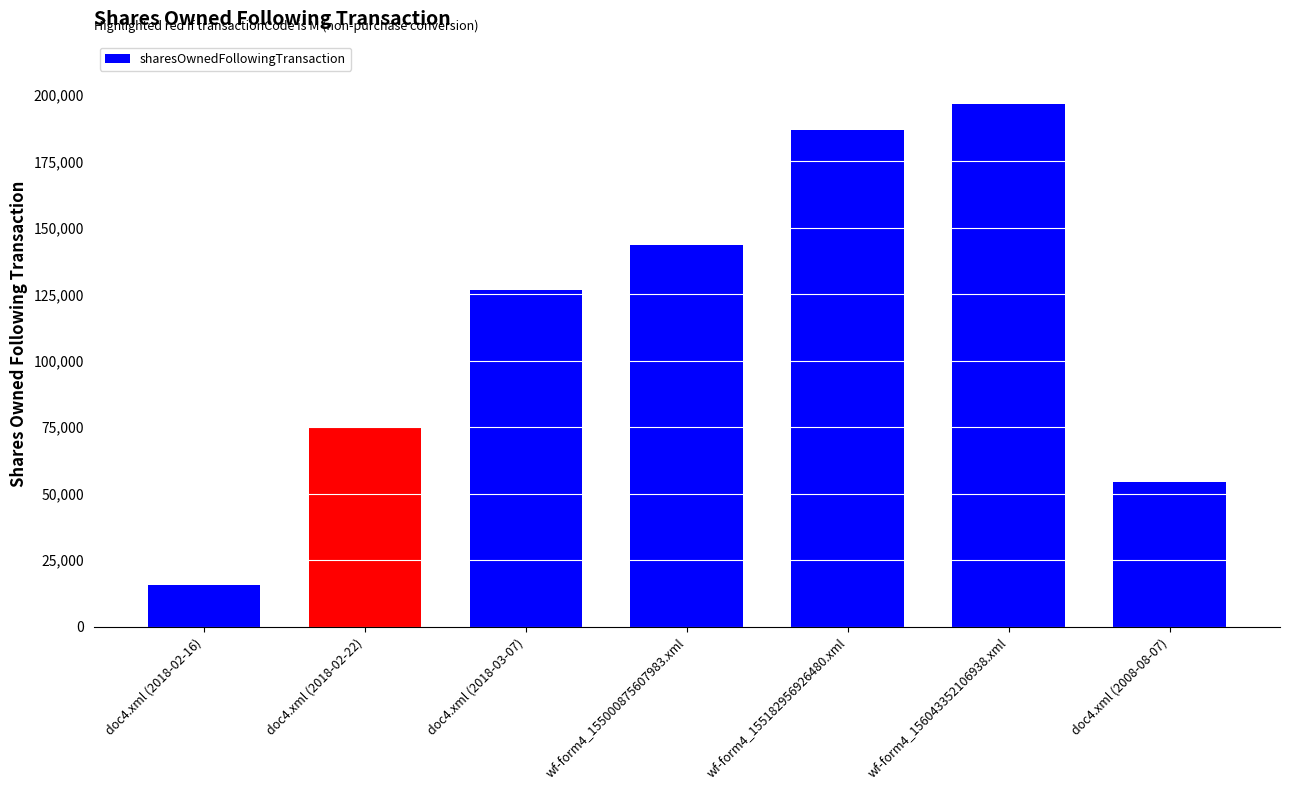

Reading left to right, transcribe all the data shown in this chart.

doc4.xml (2018-02-16)=15519	doc4.xml (2018-02-22)=74926	doc4.xml (2018-03-07)=126770	wf-form4_155000875607983.xml=143710	wf-form4_155182956926480.xml=186736	wf-form4_156043352106938.xml=196736	doc4.xml (2008-08-07)=54417